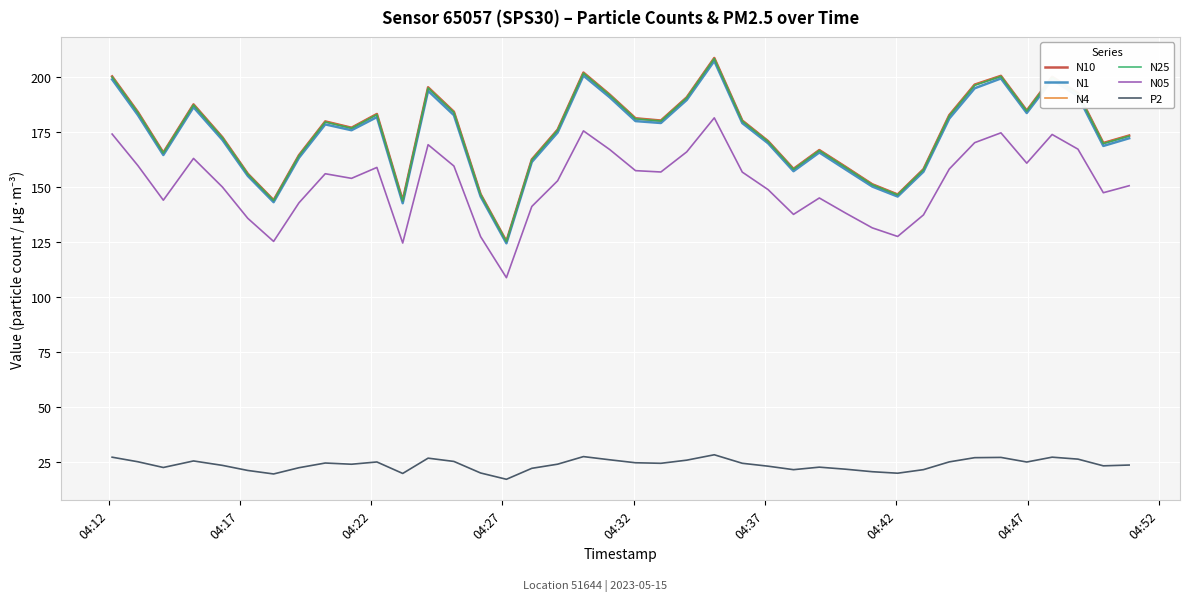

What is the maximum value shown in the chart?

208.5